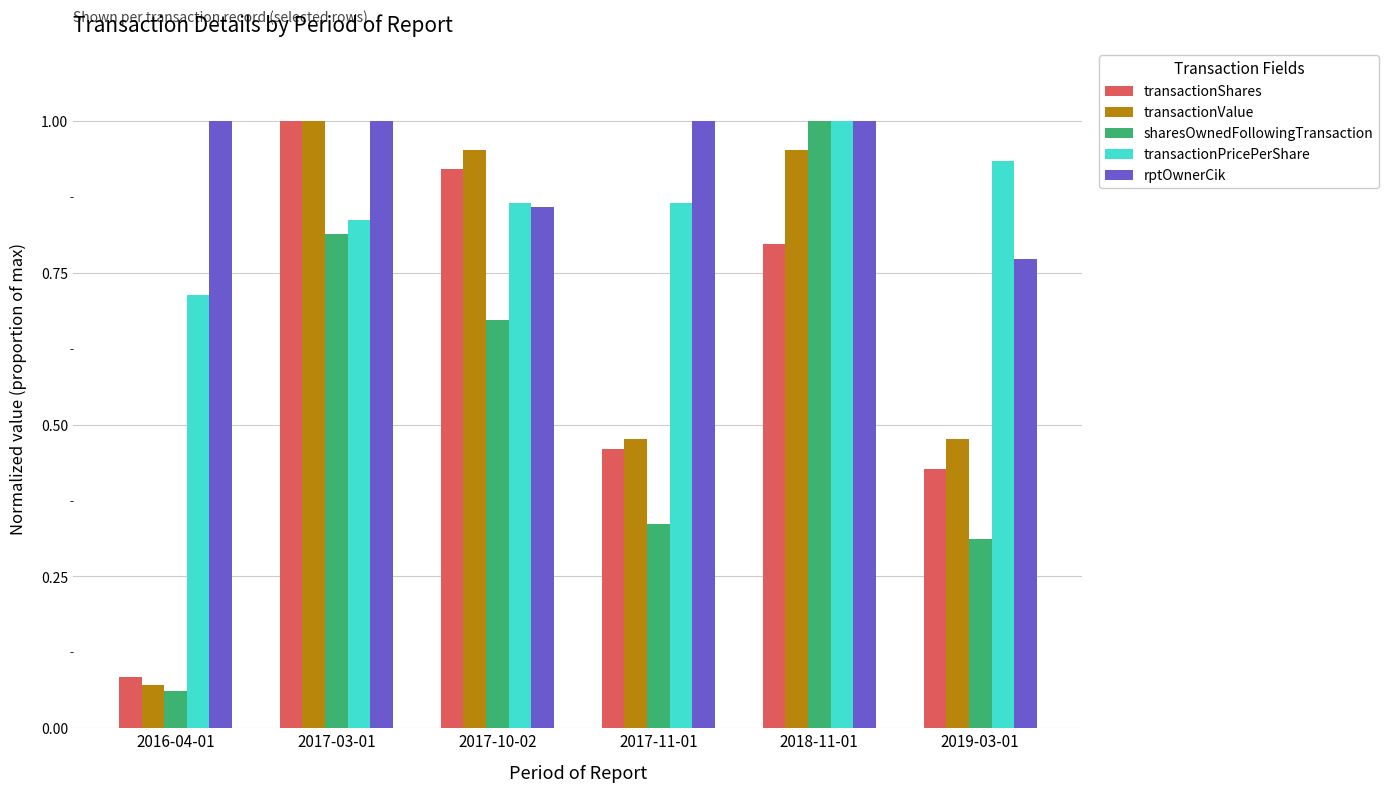

At how many categories does at least one series exceed 0?

6